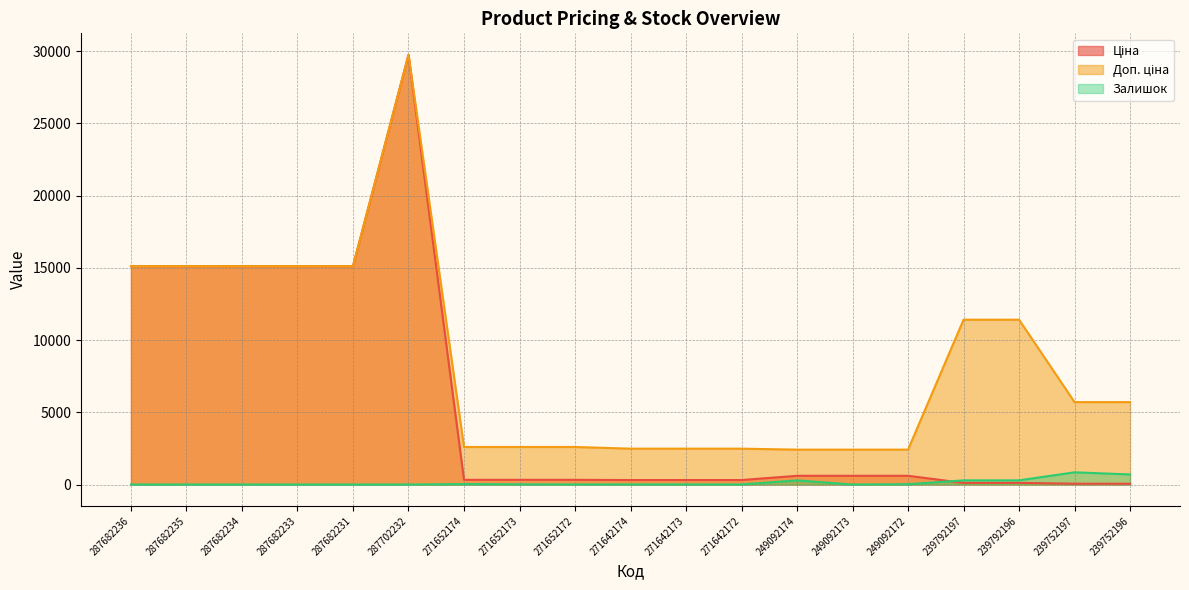

Where does the Залишок series first go above 7?

271652174